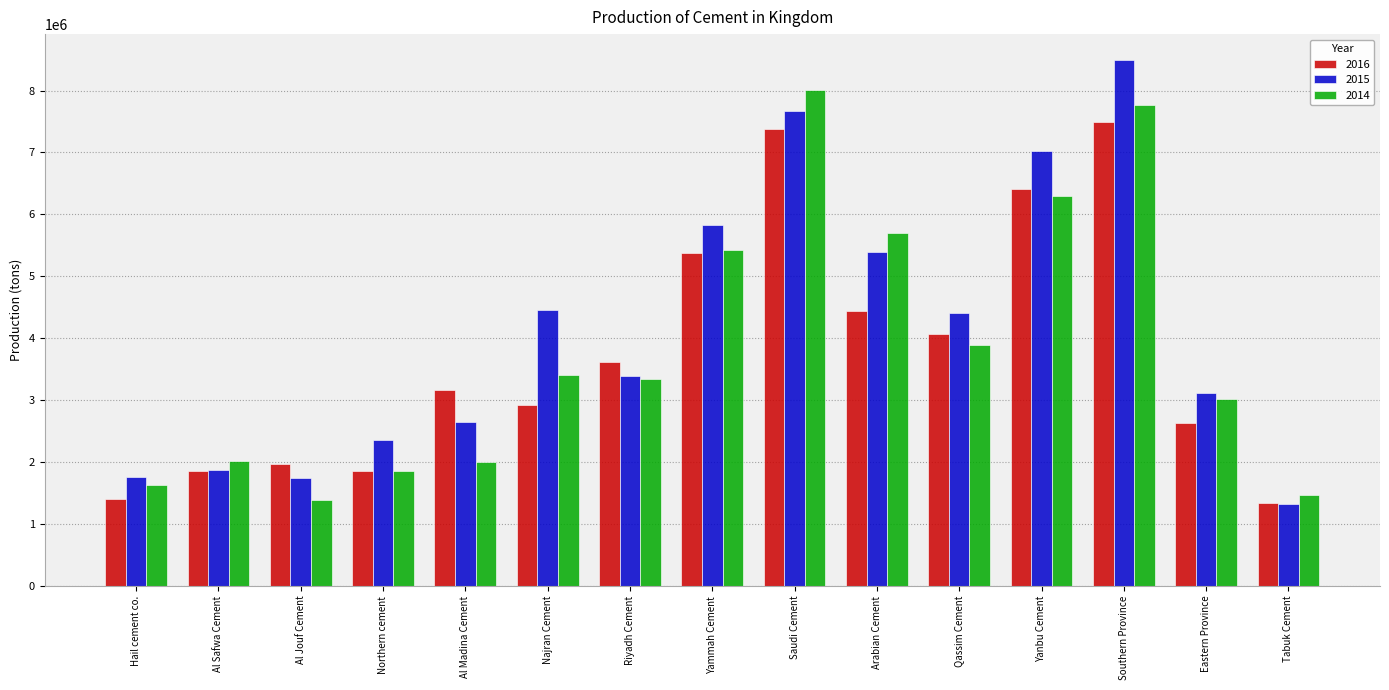

Is it true that 2016 equals 1965000 at Al Jouf Cement?

True